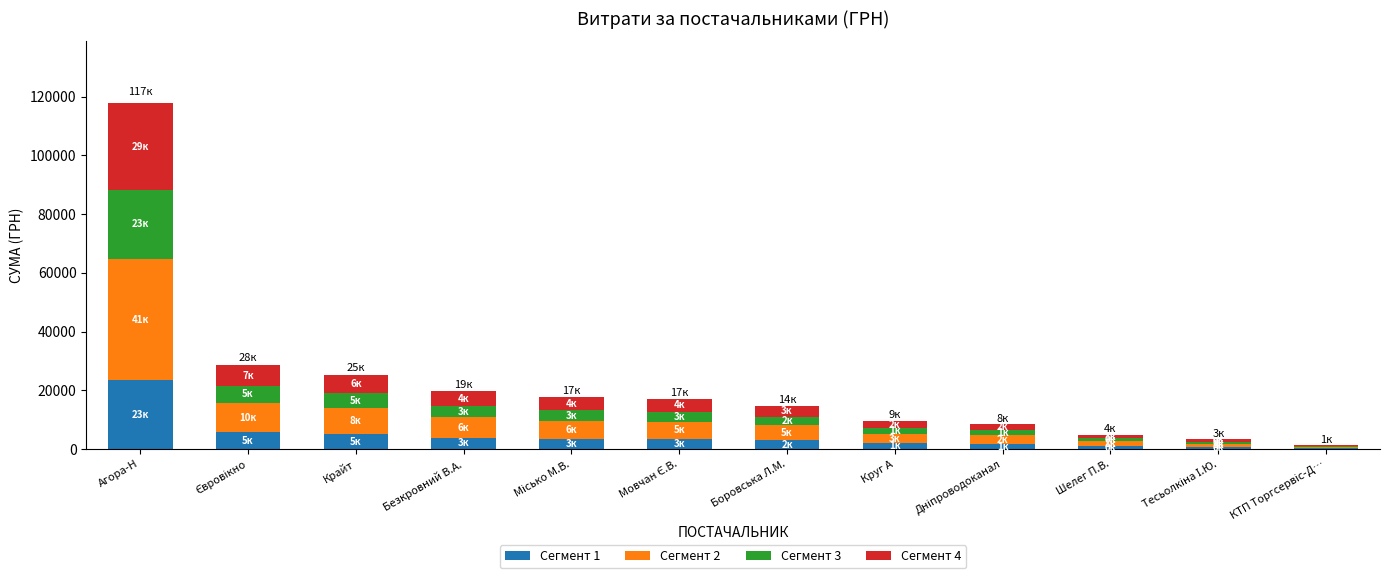

Is it true that Сегмент 1 equals 3923.3 at Безкровний В.А.?

True